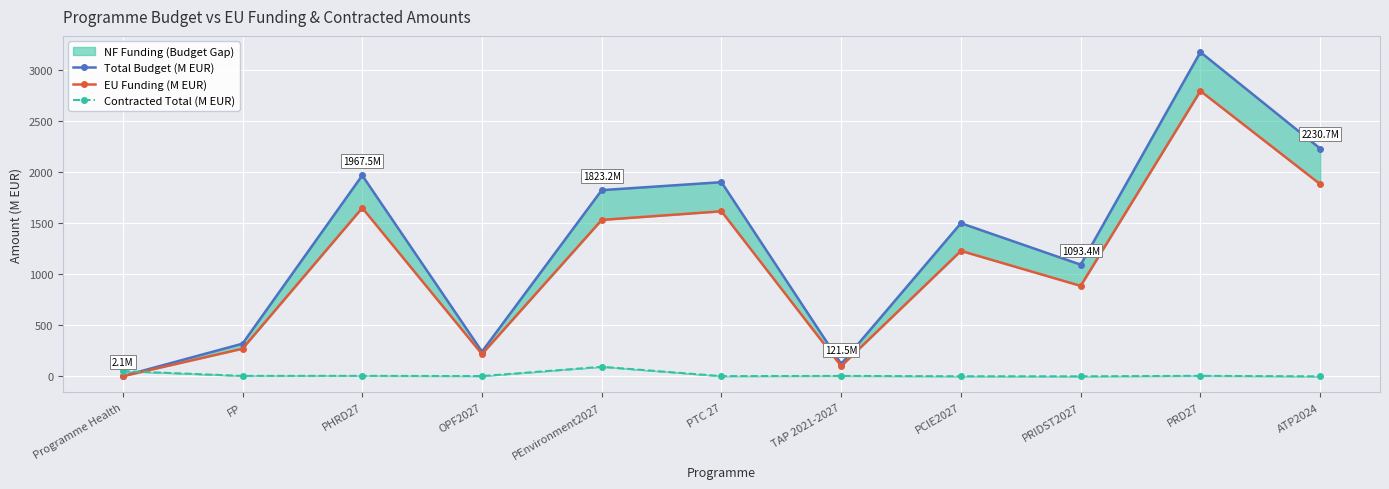

True or false: Total Budget (M EUR) has more than 0 points higher than both neighbors.

True